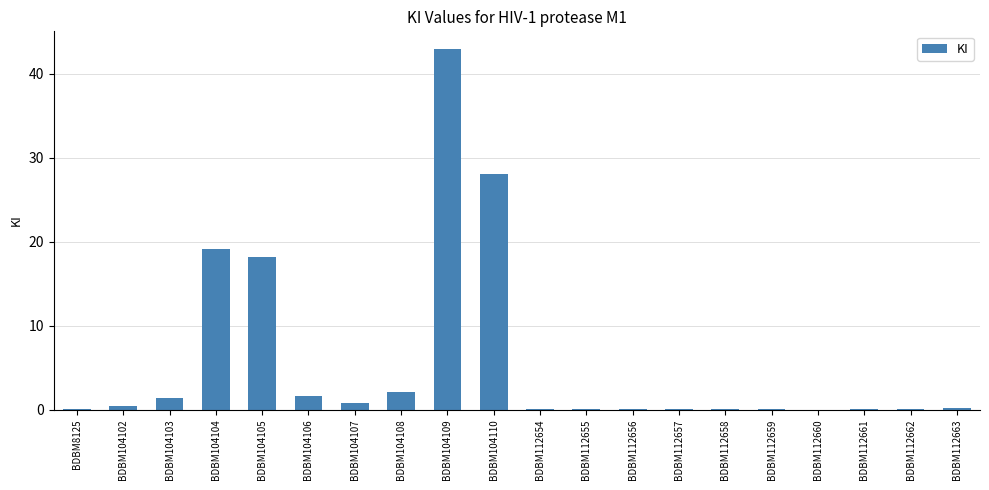

What is the average value?

5.7